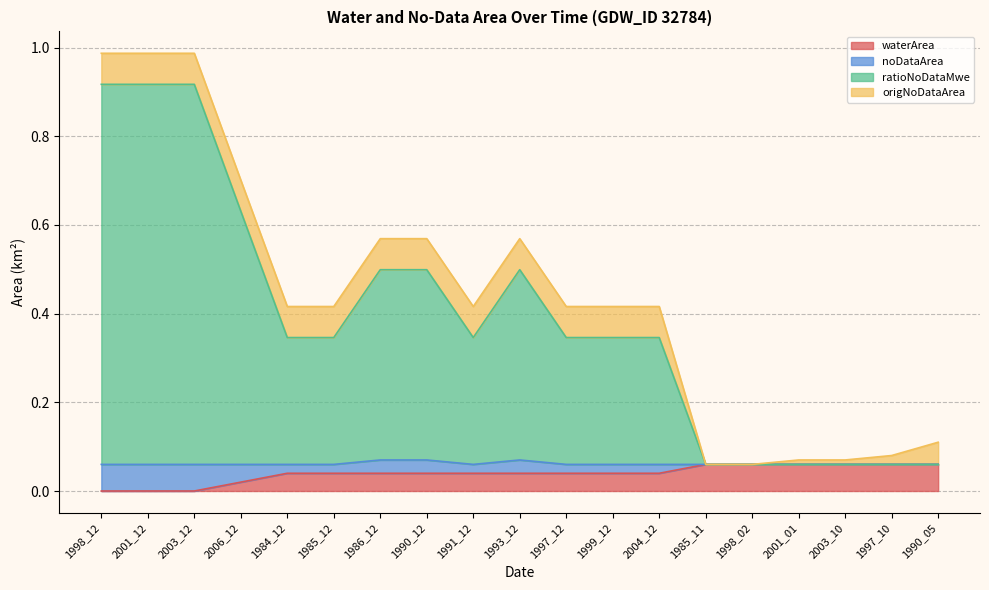

The value of waterArea at 2003_10 is 0.0. True or false?

False